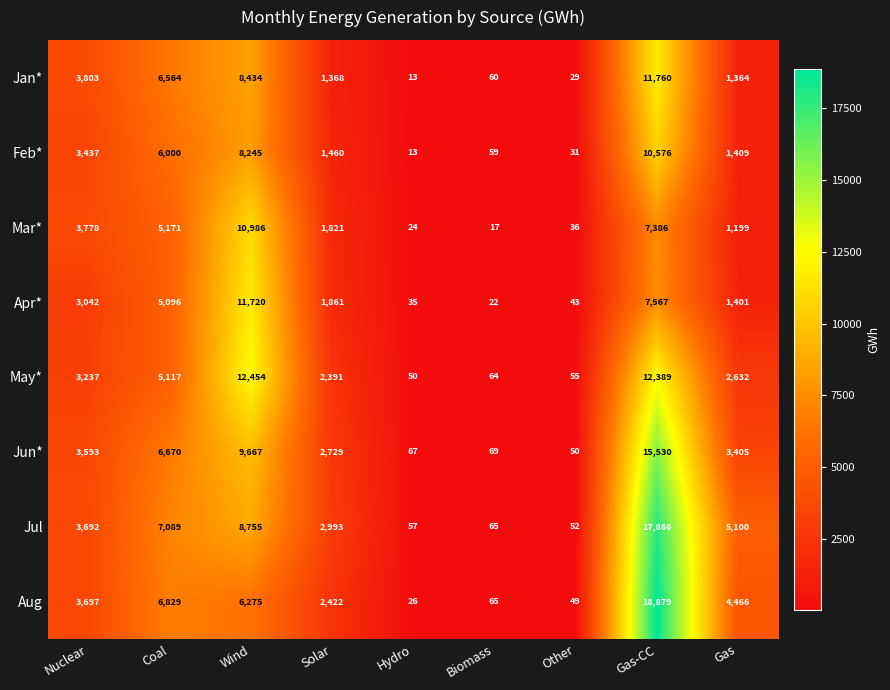

What is the maximum value shown in the chart?

18879